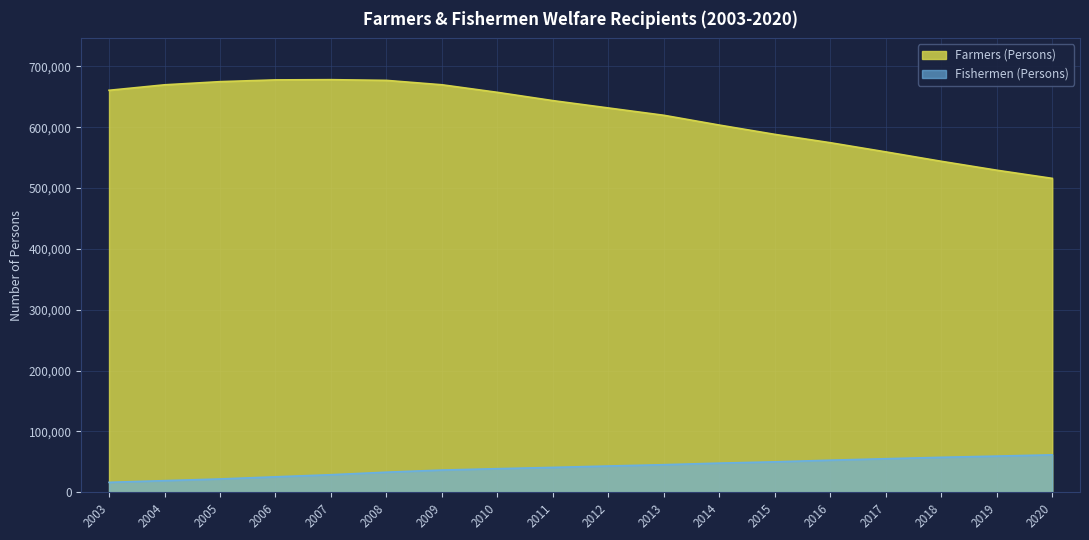

Rank the series by their average value, from highest to lowest.

Farmers (Persons), Fishermen (Persons)